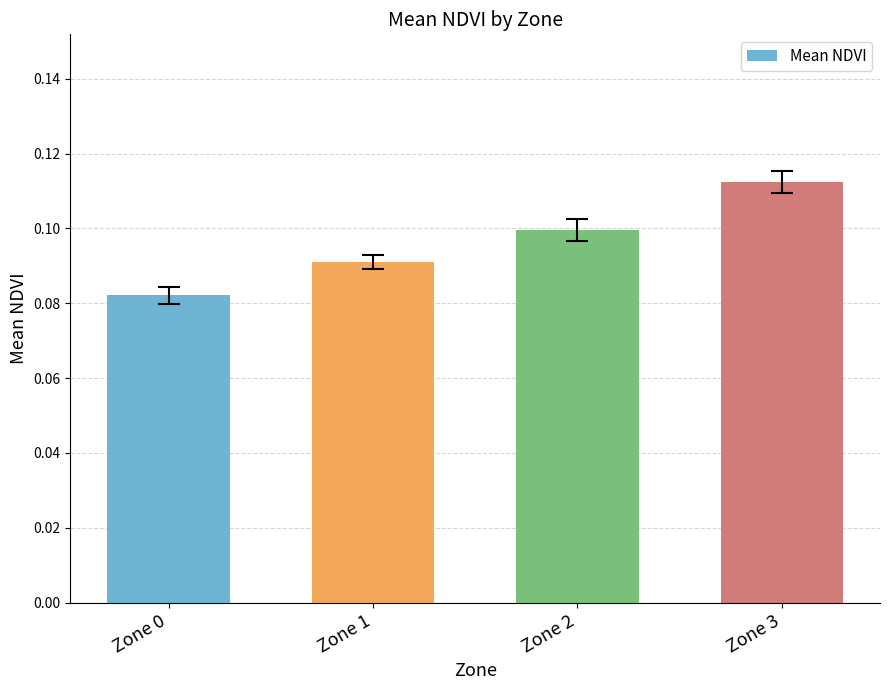

What is the sum of all values?

0.4